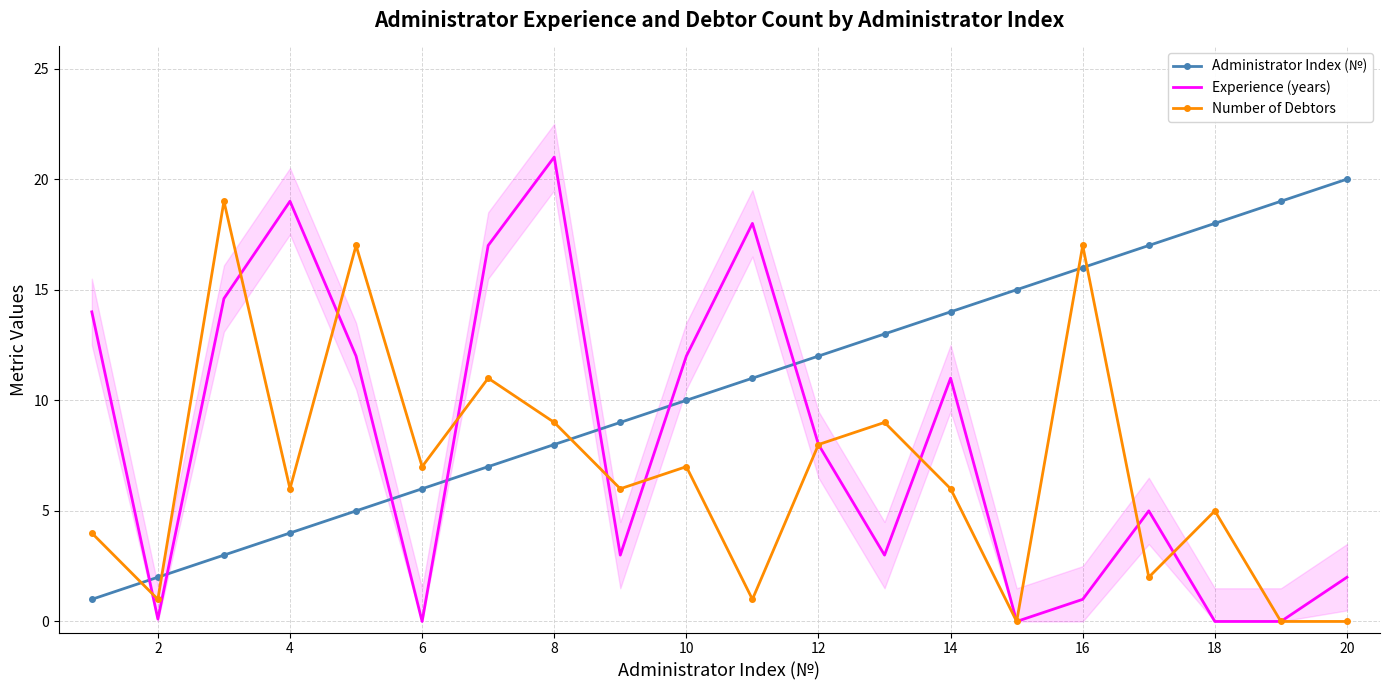

How many times do Number of Debtors and Experience (years) cross each other?

9